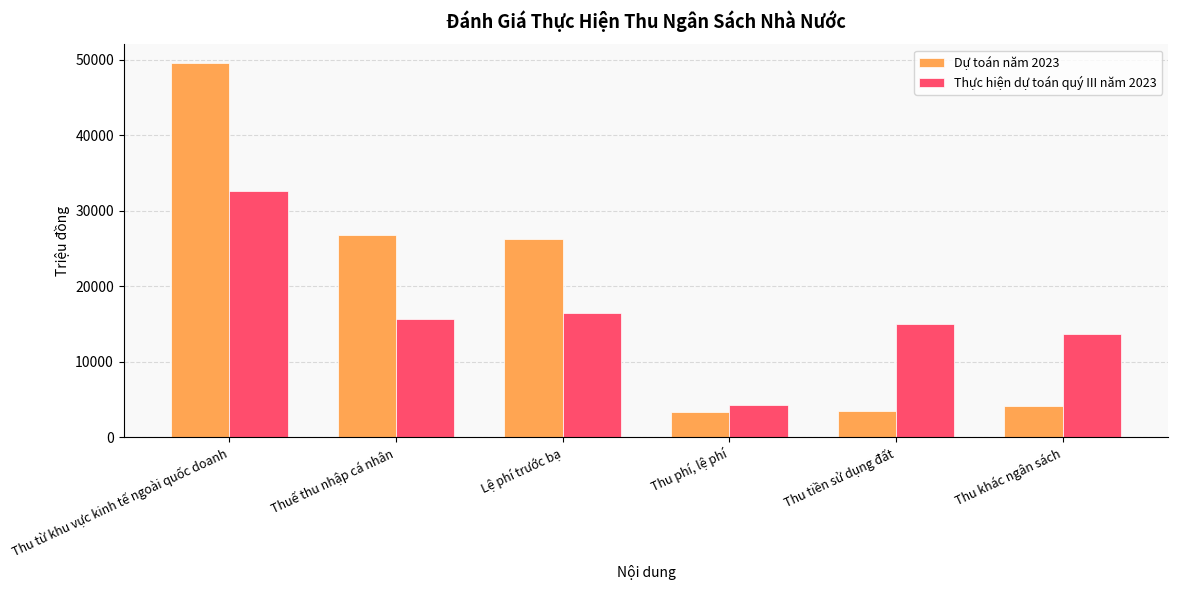

Does the chart contain any negative values?

No